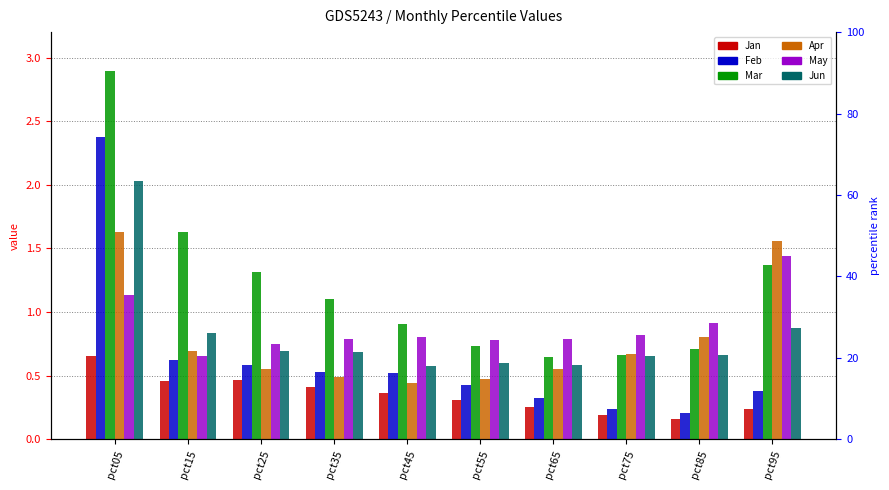

What is the maximum value shown in the chart?

2.9